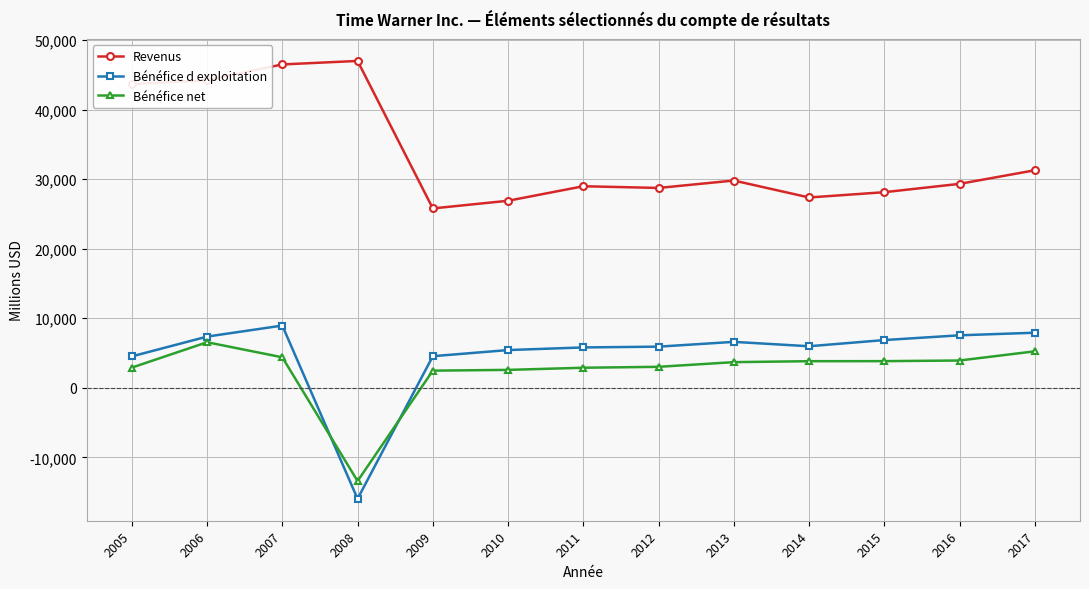

At 2012, list the series in order from largest to smallest.

Revenus, Bénéfice d exploitation, Bénéfice net